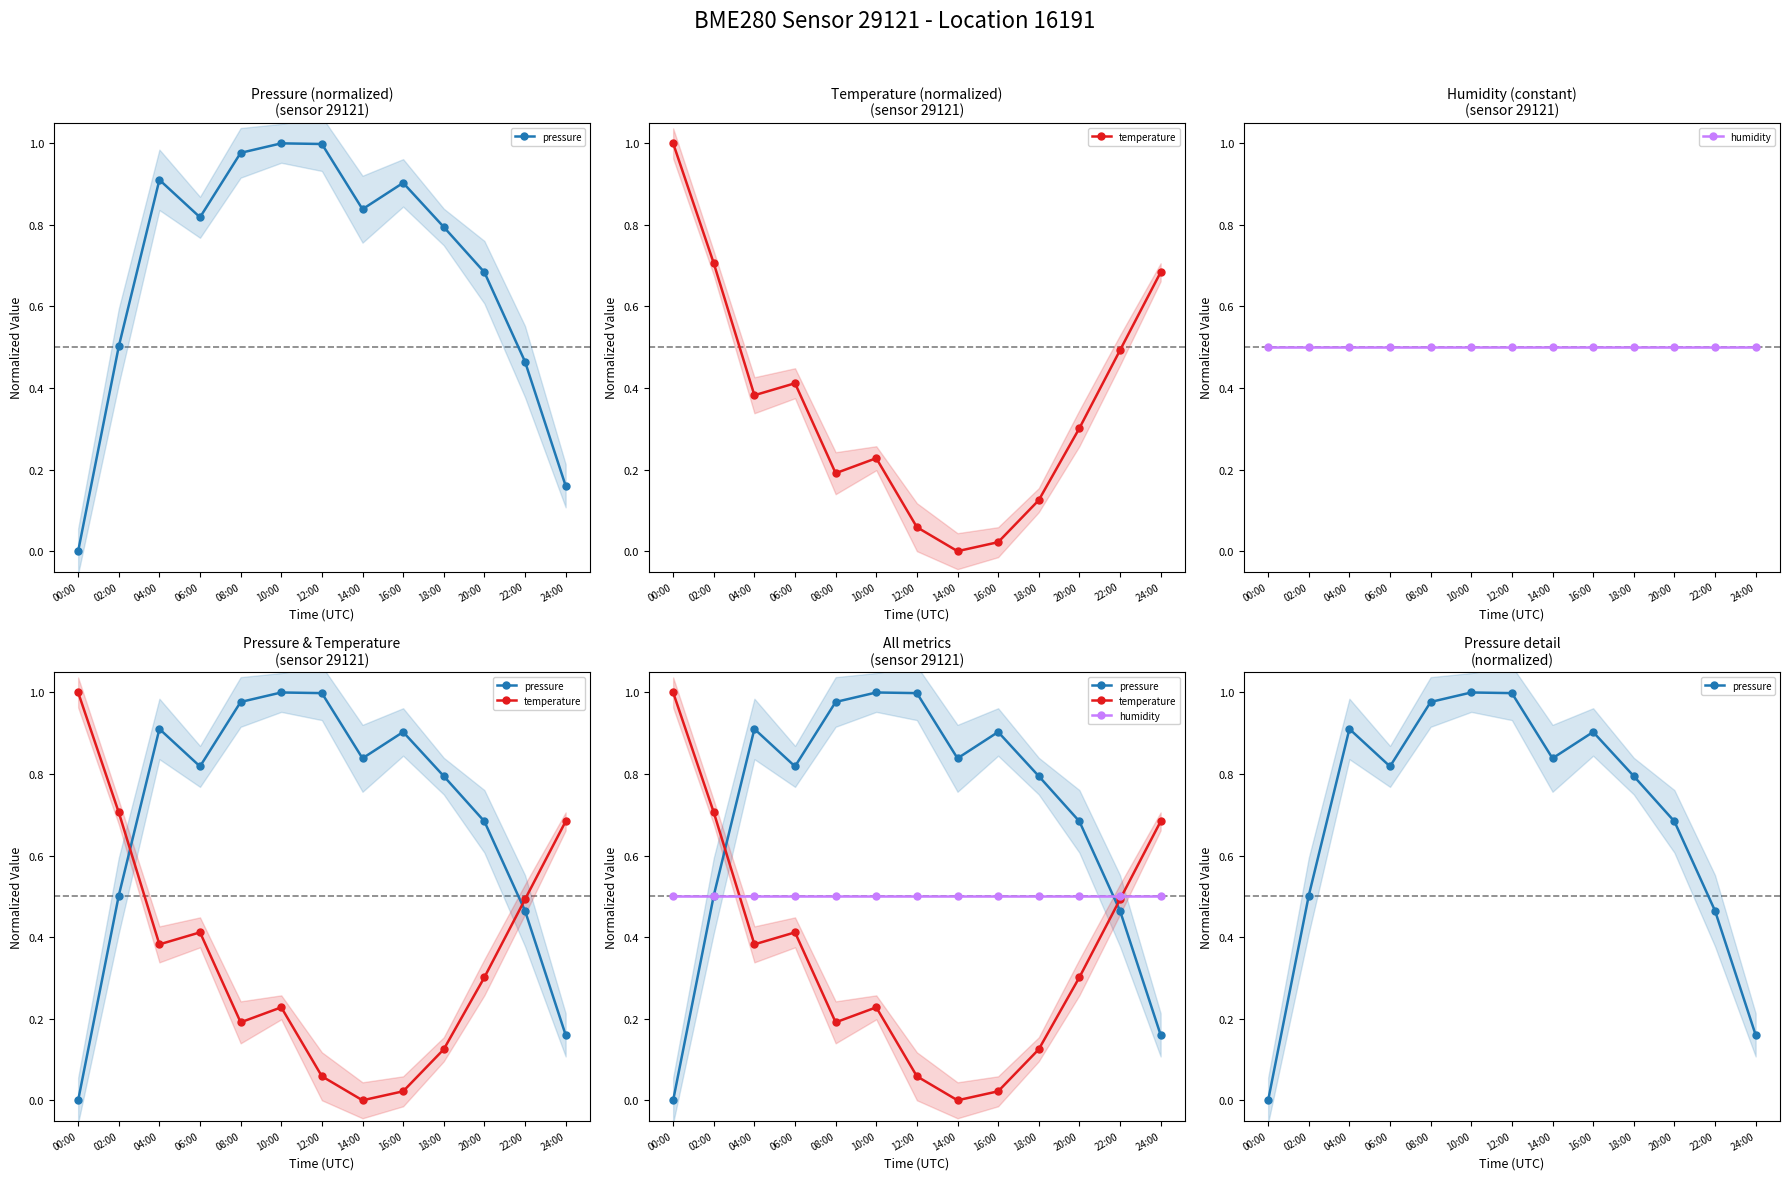

How many distinct data groups are displayed?

3